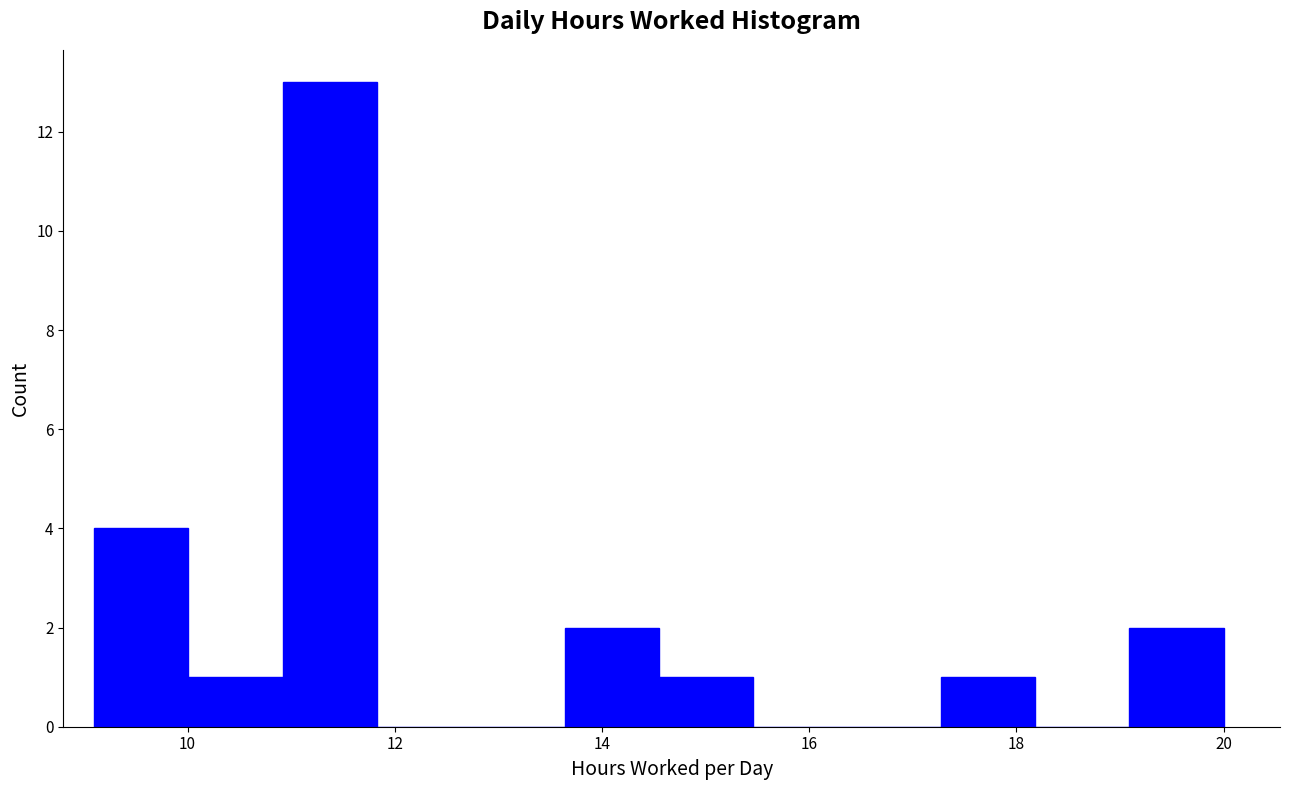

Reading left to right, transcribe this chart: for each bar, give the range it covers on the x-axis and its height. Neither the bar edges nor the heights are printed on the chart, so give them approximately, as read against the axes.

9.2 to 10.0: 4
10.0 to 11.0: 1
11.0 to 11.8: 13
11.8 to 12.8: 0
12.8 to 13.6: 0
13.6 to 14.6: 2
14.6 to 15.4: 1
15.4 to 16.4: 0
16.4 to 17.2: 0
17.2 to 18.2: 1
18.2 to 19.0: 0
19.0 to 20.0: 2